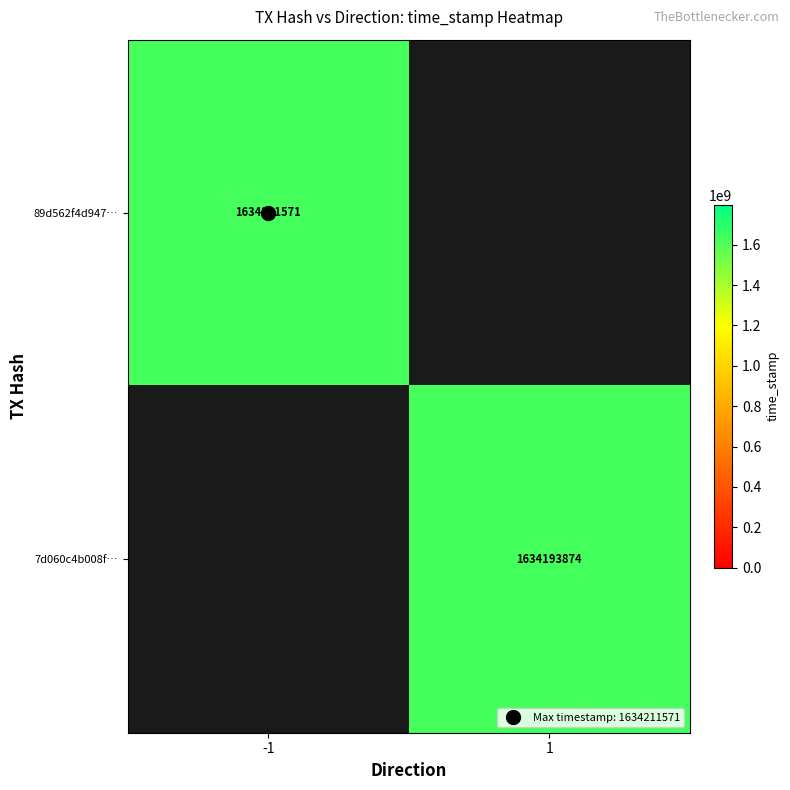

Which category has the highest value across all series?

-1